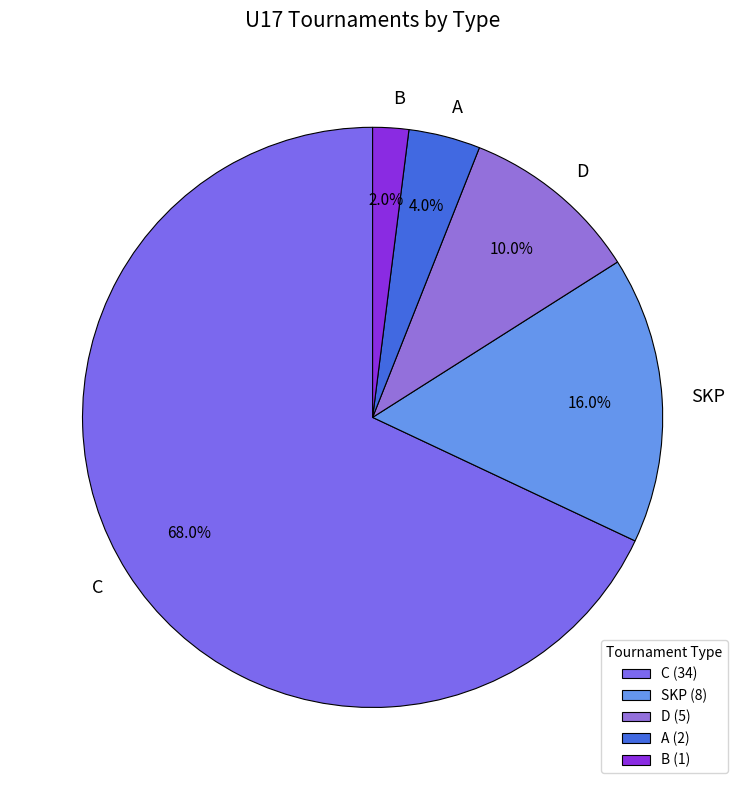

How many slices are in this pie chart?

5